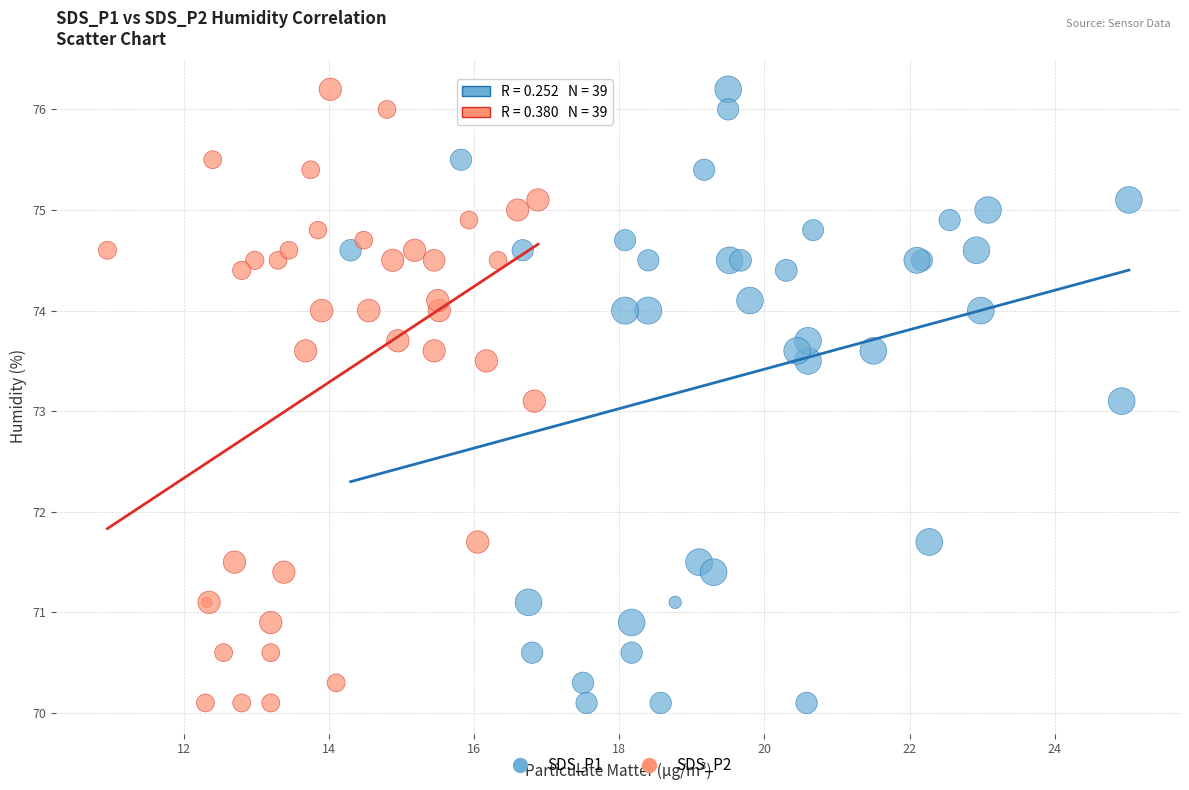

What are all the series names shown in the legend?

SDS_P1, SDS_P2